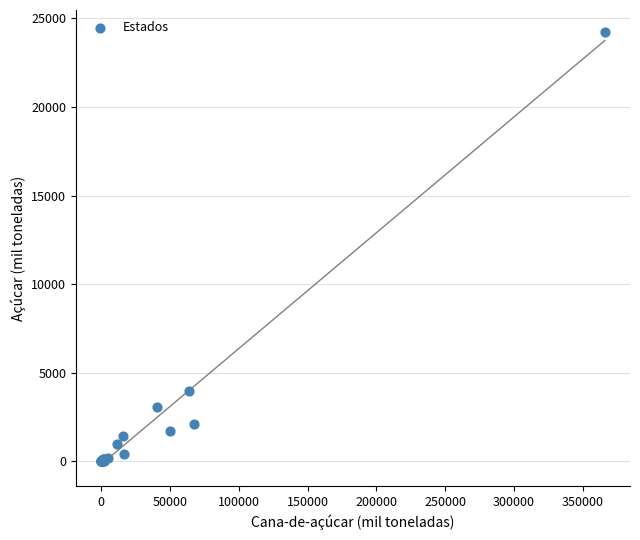

What Y value in the scatter plot is closest to 12124?

3992.7